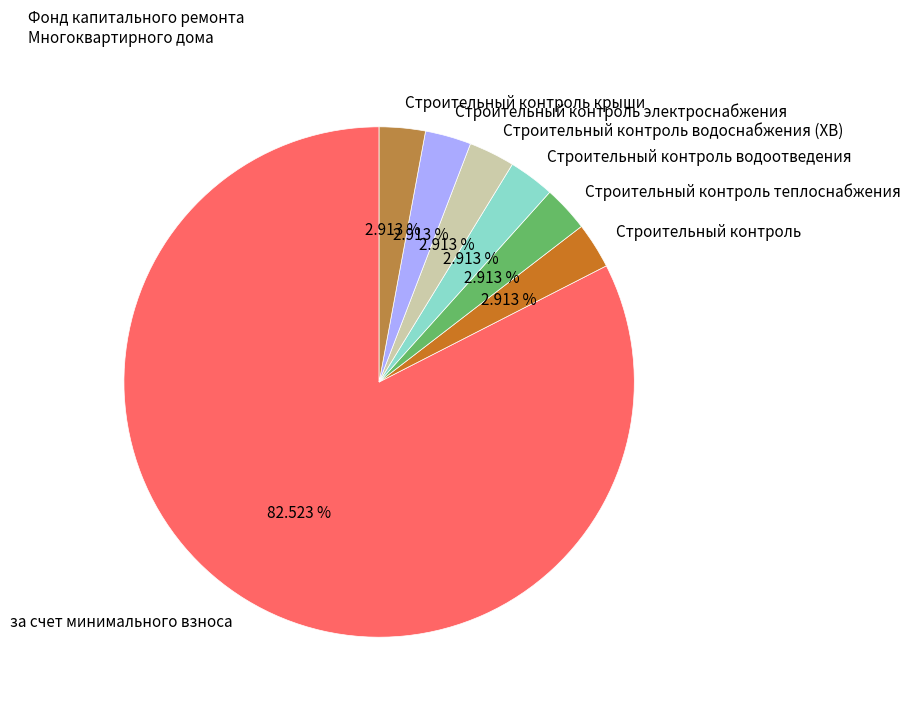

To the nearest percent, what is the difference between the largest and smallest slice percentages?

80%